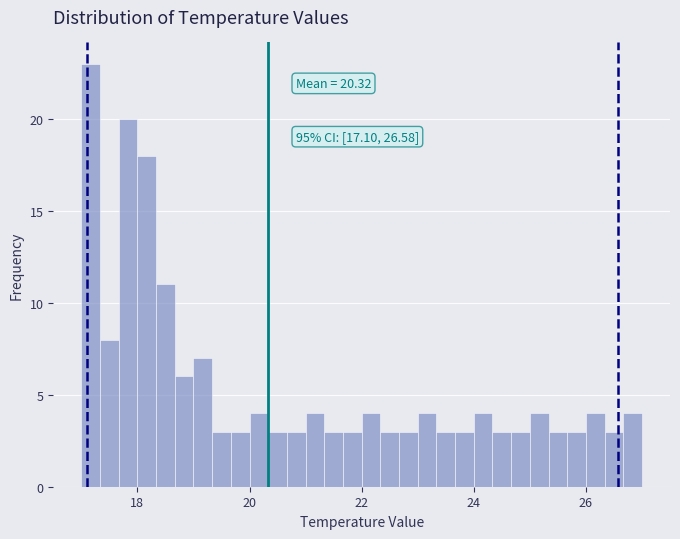

Around what value on the x-axis is the tallest bar? Give the approximate position of its centre, as read against the axis.

17.2